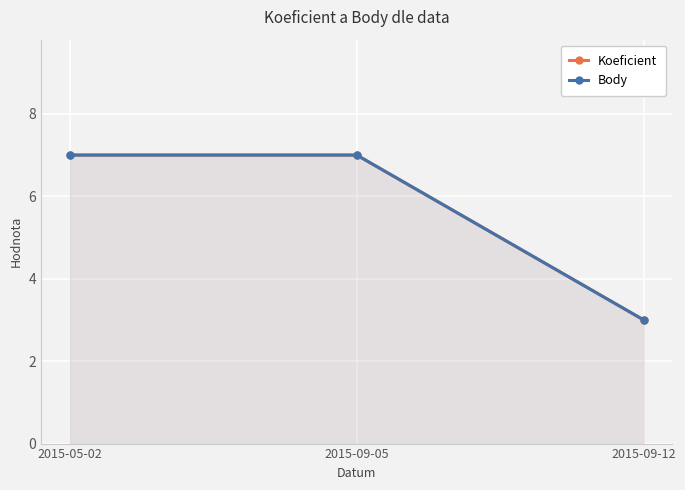

Does the chart display data point markers on the line(s)?

Yes